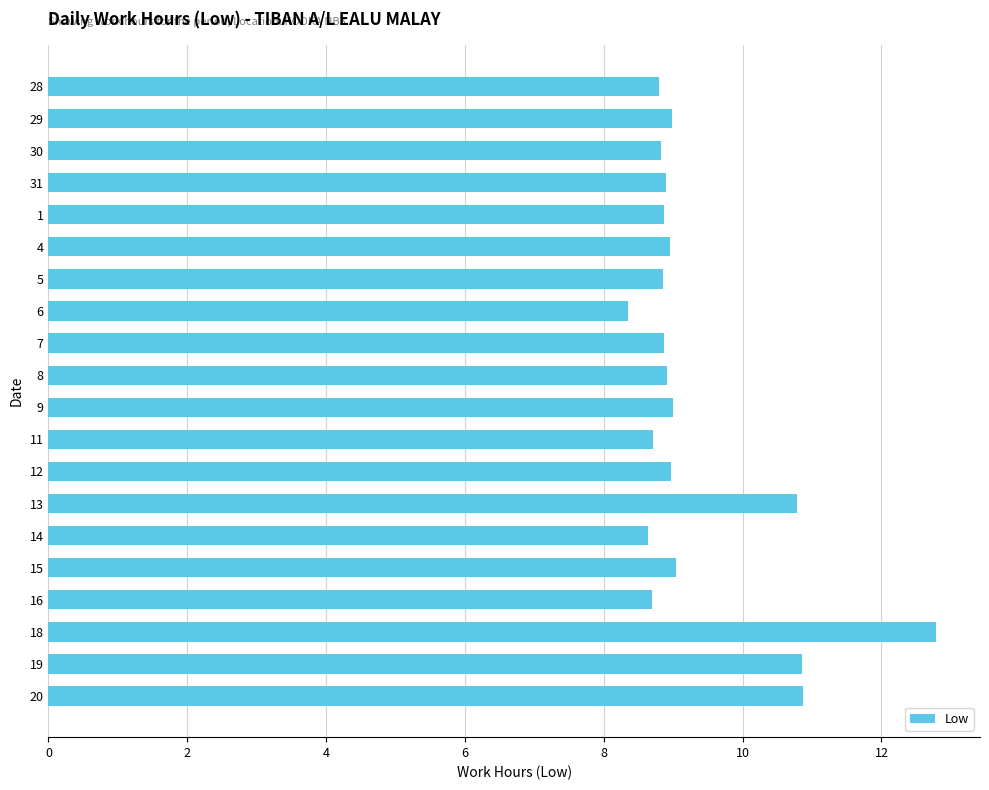

Between 6 and 28, which is larger?

28